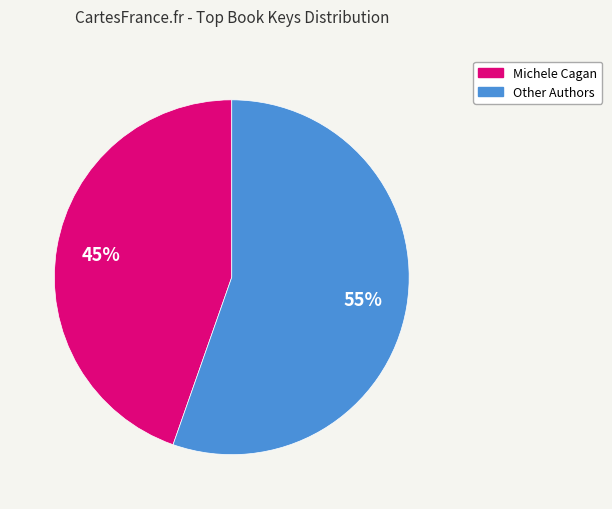

Does any single category account for the majority?

Yes